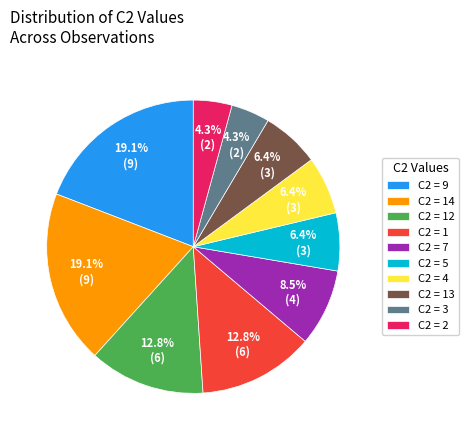

Between C2 = 2 and C2 = 12, which is larger?

C2 = 12